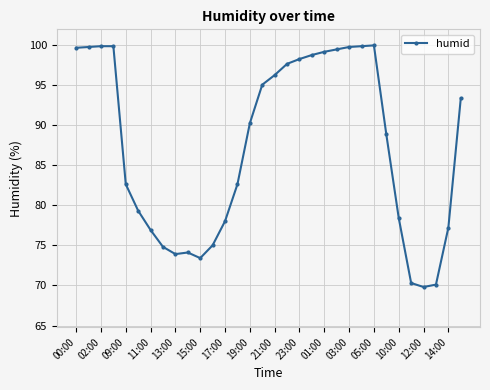

How many values are below 90?

16